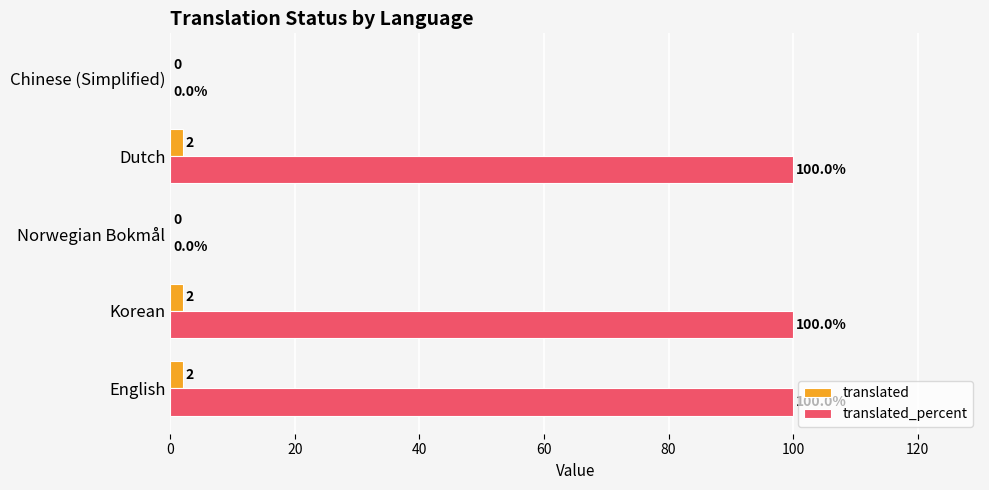

Which series changed the most between Korean and Chinese (Simplified)?

translated_percent